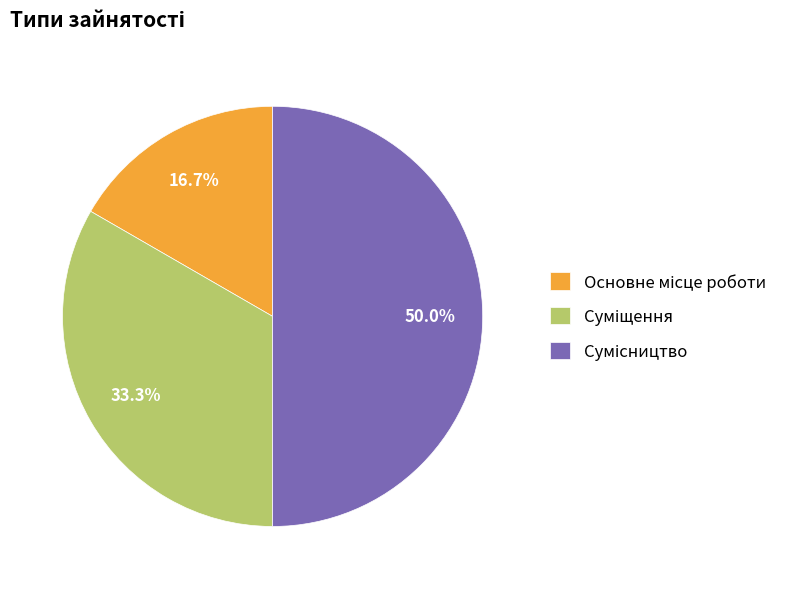

What is the total percentage of Основне місце роботи and Суміщення?

50.0%